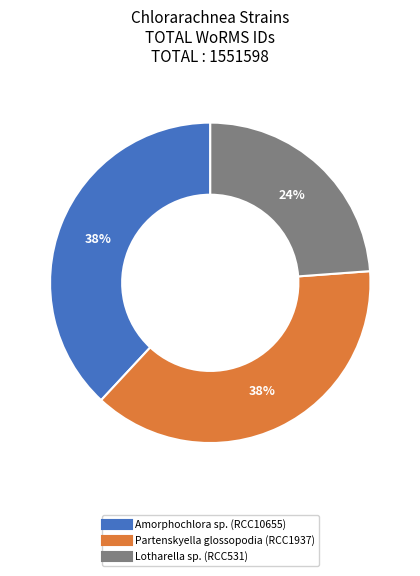

Do Amorphochlora sp. (RCC10655) and Lotharella sp. (RCC531) together represent more than half of the pie?

Yes